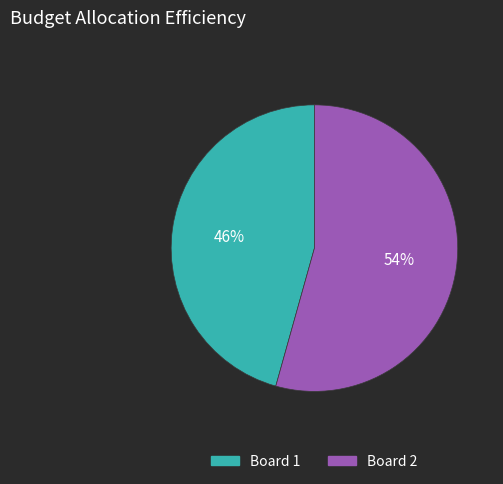

True or false: Board 2 accounts for 54% of the total.

True